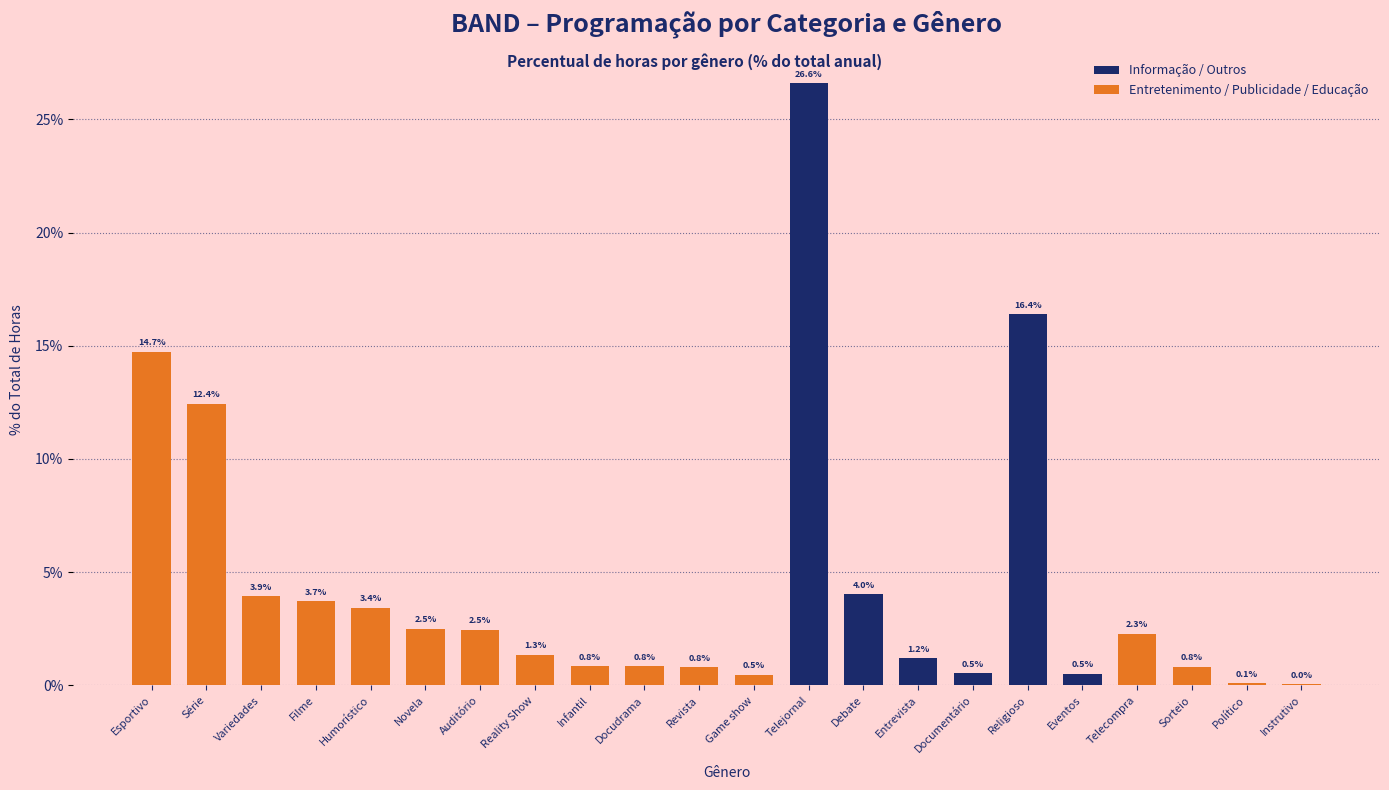

Rank the categories by value from highest to lowest.

Telejornal, Religioso, Esportivo, Série, Debate, Variedades, Filme, Humorístico, Novela, Auditório, Telecompra, Reality Show, Entrevista, Infantil, Docudrama, Sorteio, Revista, Documentário, Eventos, Game show, Político, Instrutivo